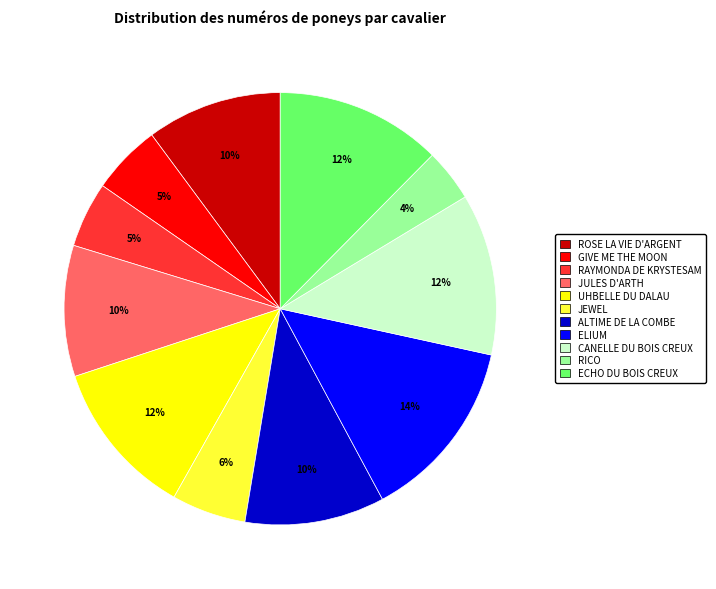

How many slices are in this pie chart?

11